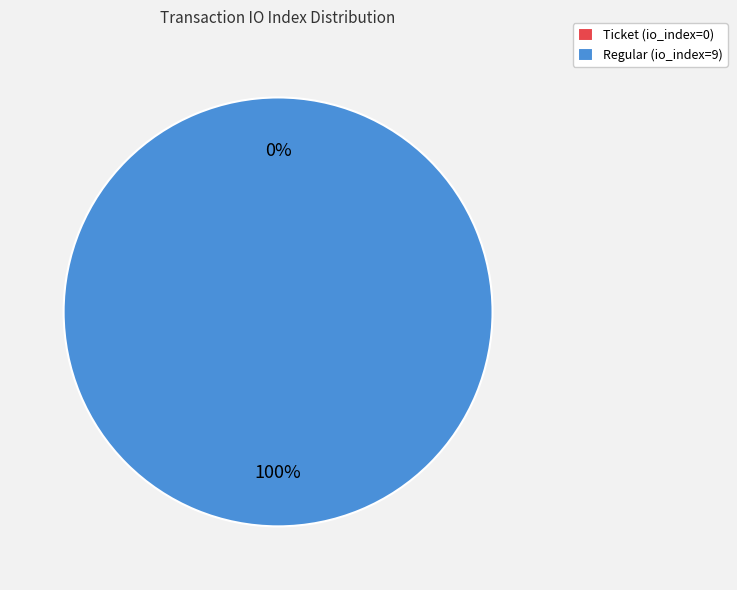

How many slices are in this pie chart?

2